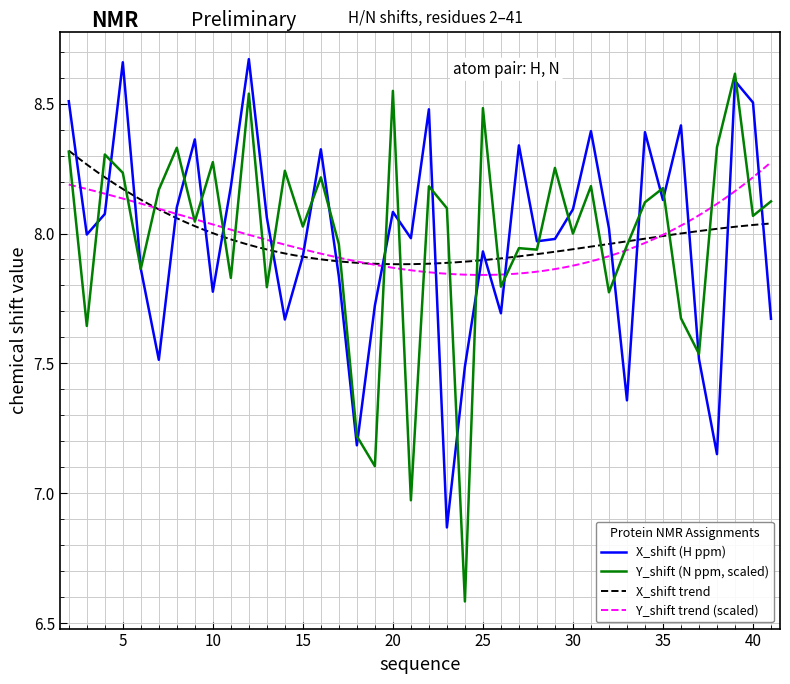

At how many categories does at least one series exceed 7?

40